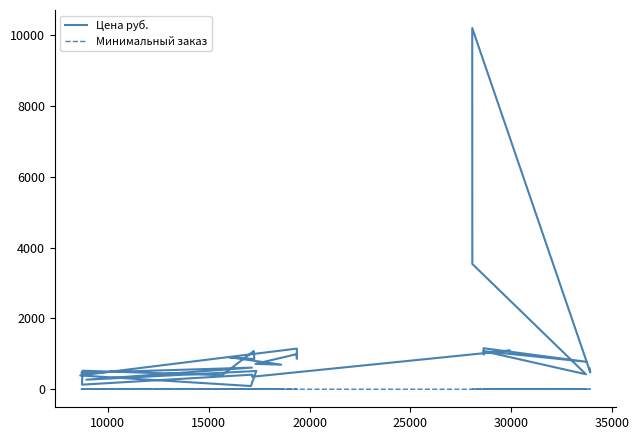

Does the chart display data point markers on the line(s)?

No